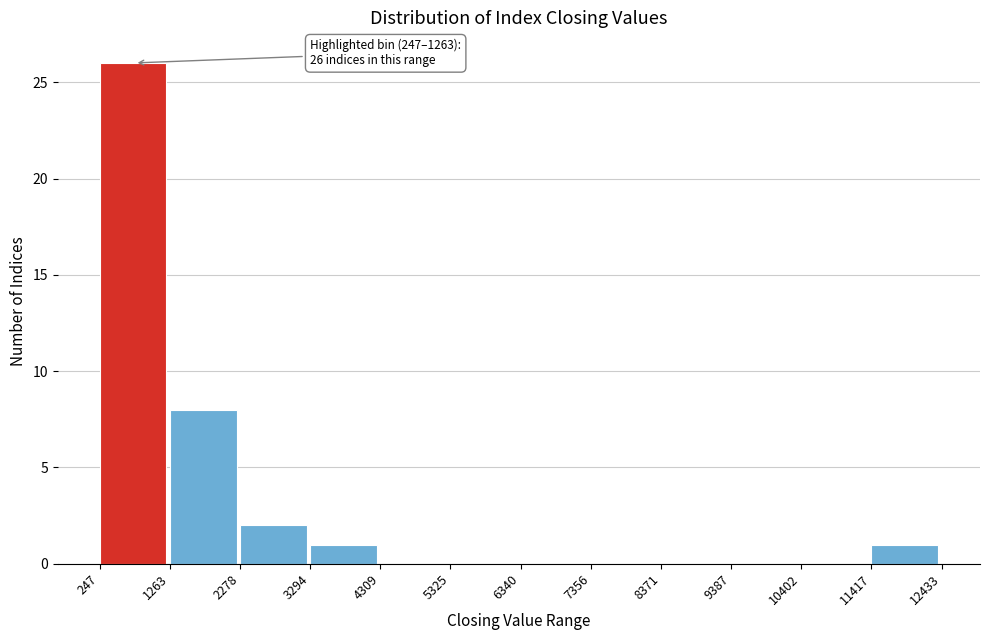

Which range on the x-axis has the tallest bar?

247 to 1263